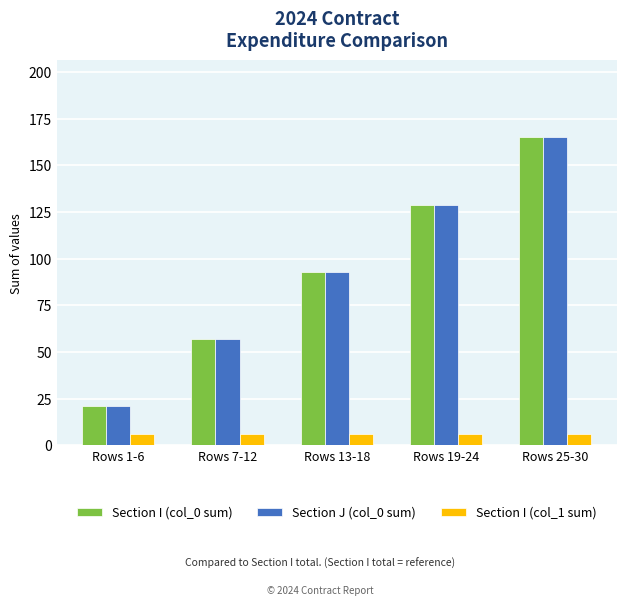

What is the average value of the Section I (col_0 sum) series?

93